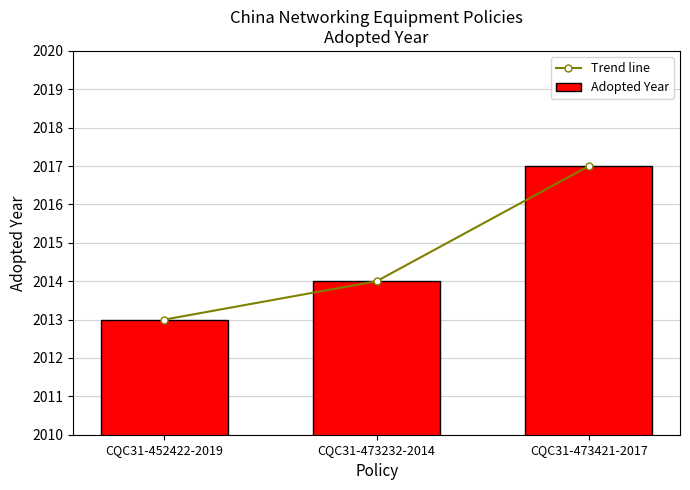

Is it true that Adopted Year equals 1017 at CQC31-473421-2017?

False